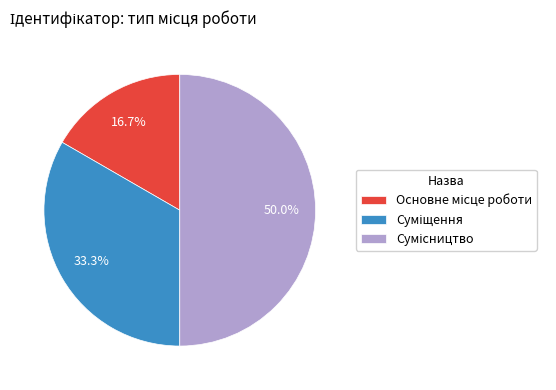

How many slices are in this pie chart?

3